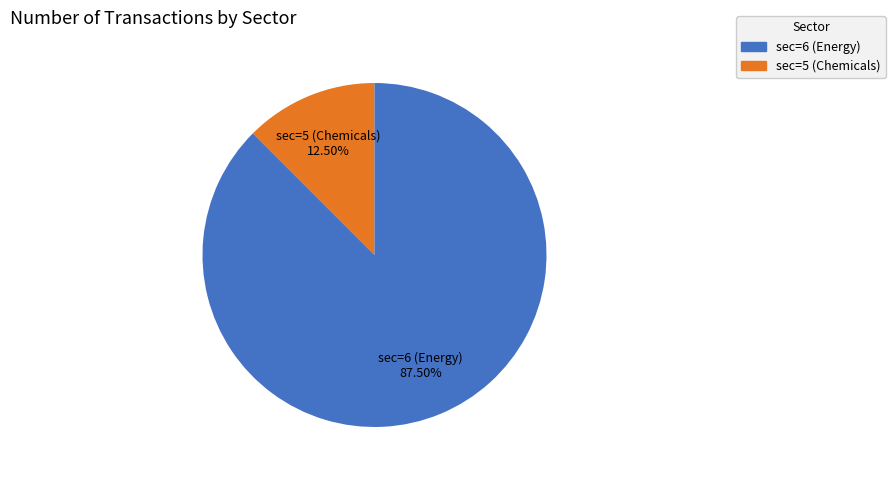

To the nearest percent, what is the average slice percentage?

50%